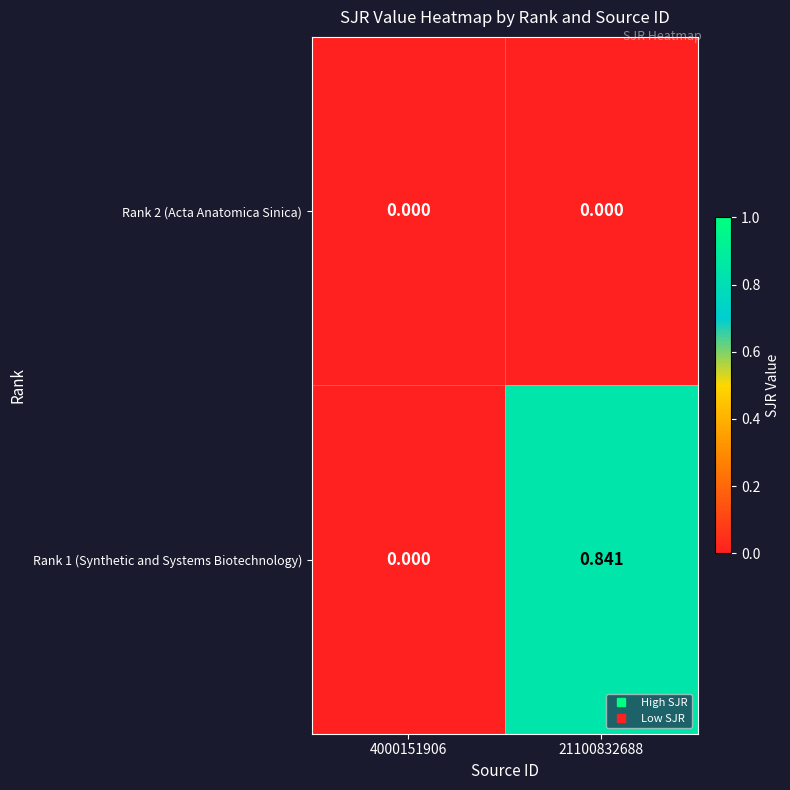

How many distinct data groups are displayed?

2